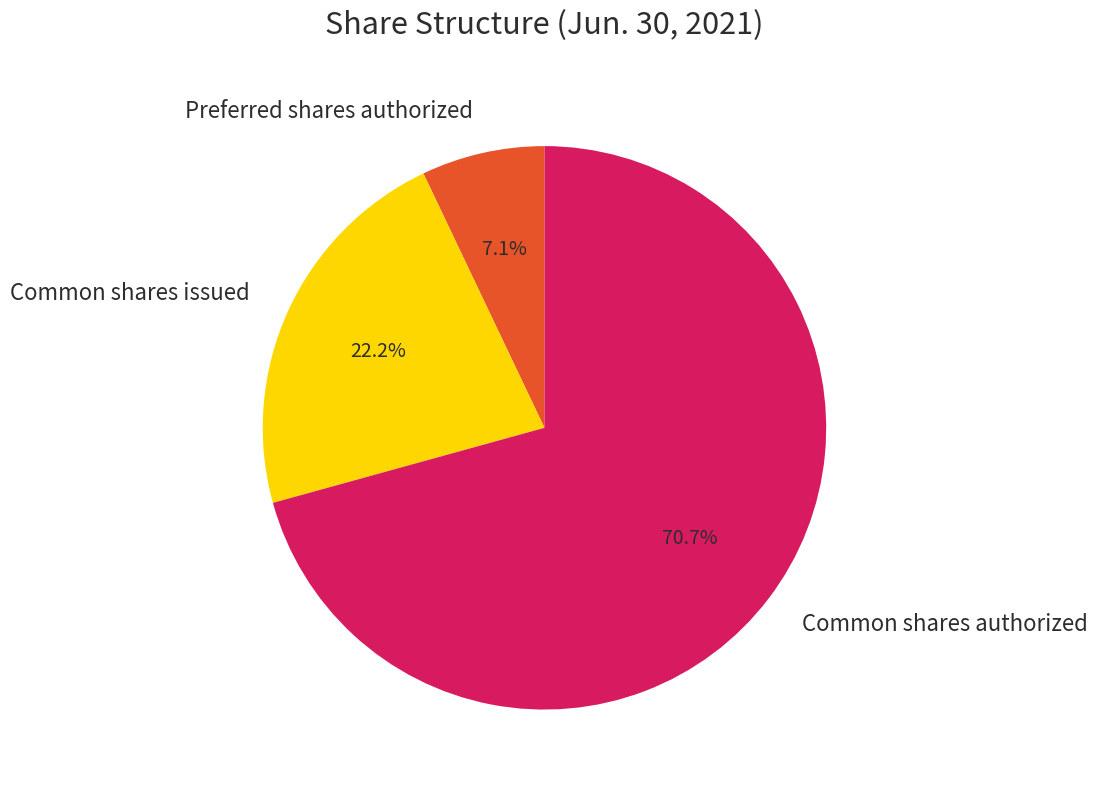

How many slices are in this pie chart?

3